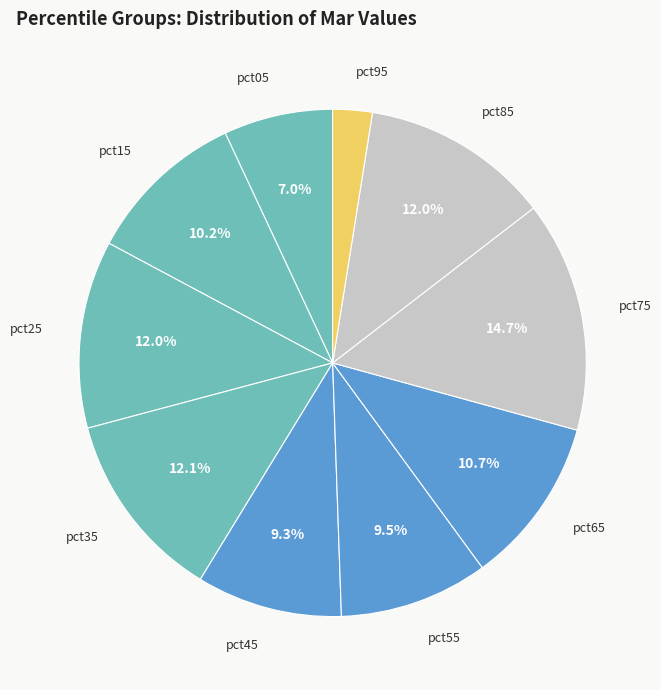

Which slice is the largest?

pct75